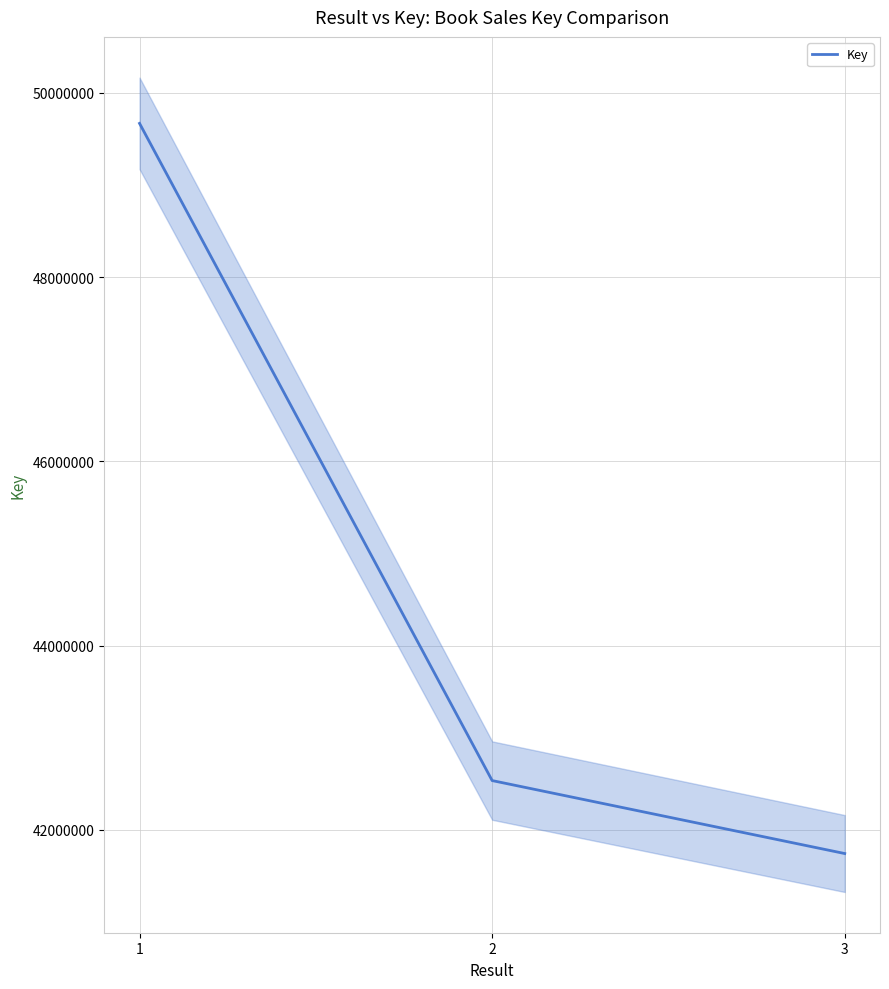

How many values exceed 42536209?

1